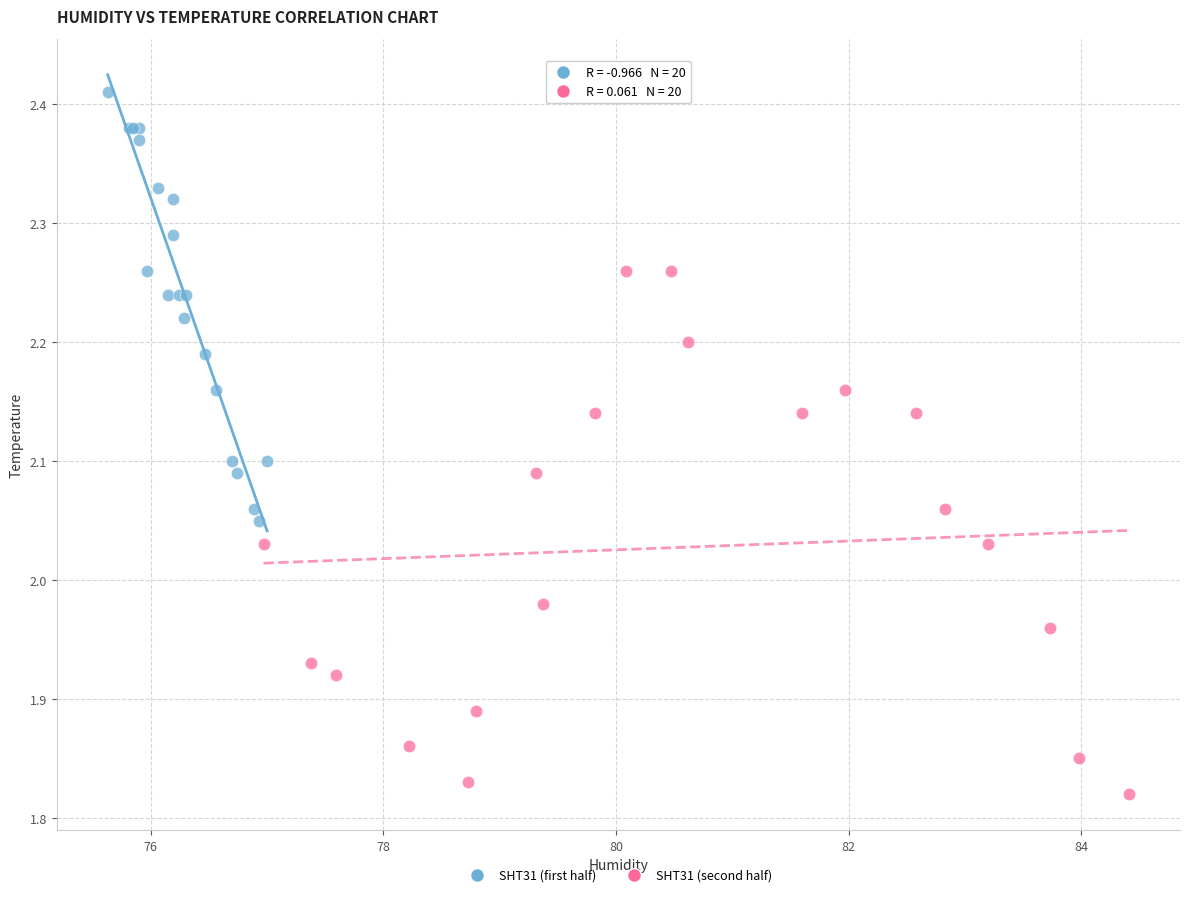

Which series contains the highest Y value?

SHT31 (first half)